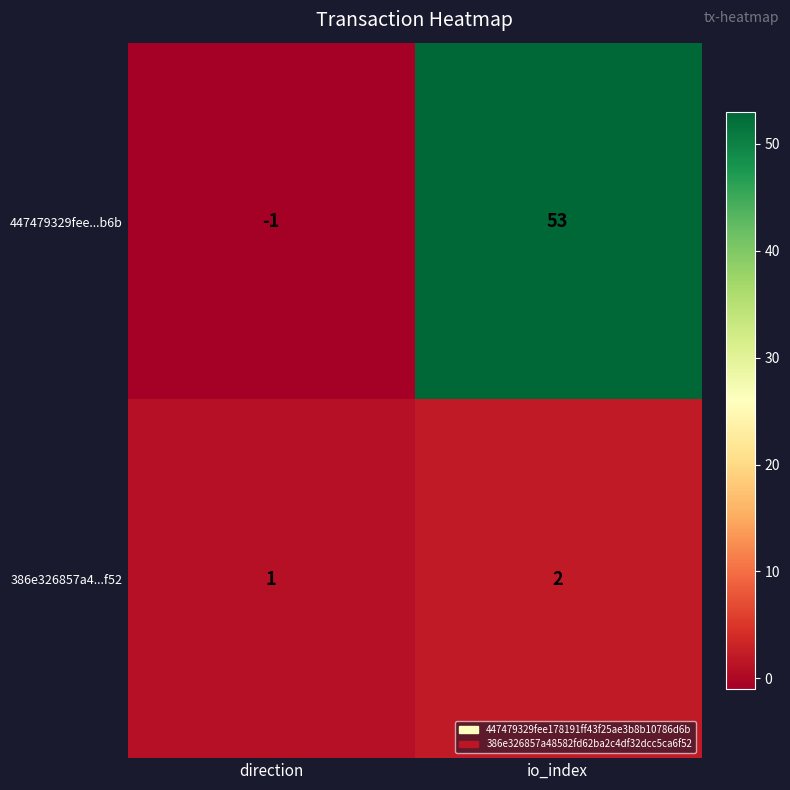

At which category does the chart reach its peak across all series?

io_index